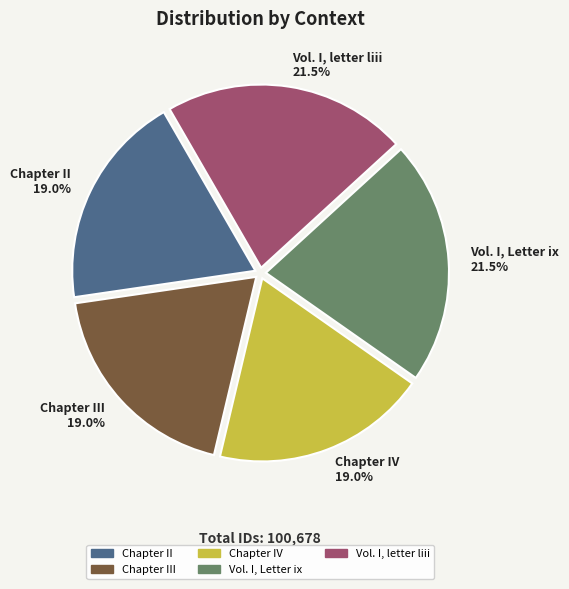

Does Chapter IV 19.0% account for over 50% of the chart?

No